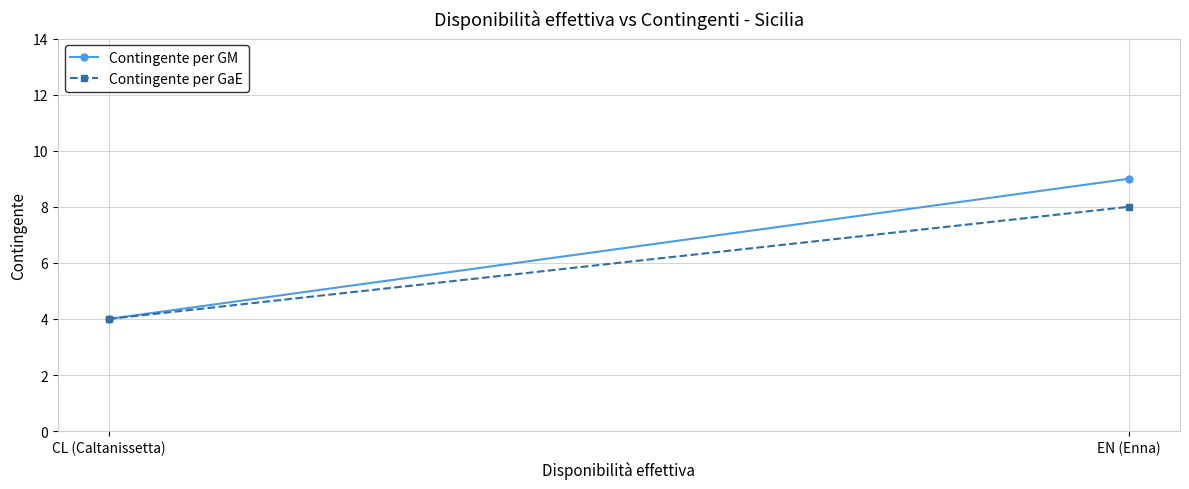

What is the minimum value for Contingente per GaE?

4